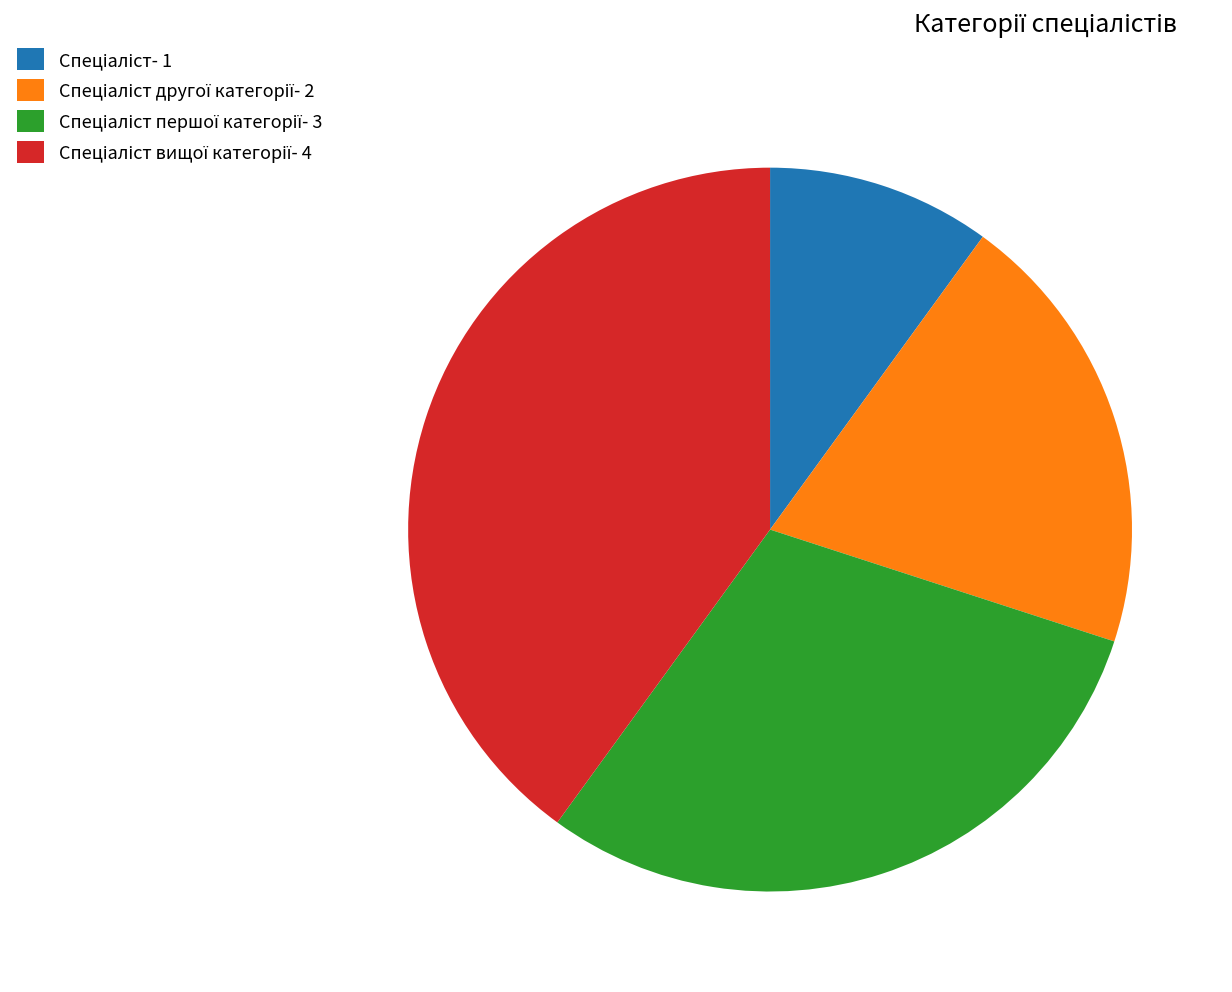

Is there any slice that represents more than half of the pie?

No